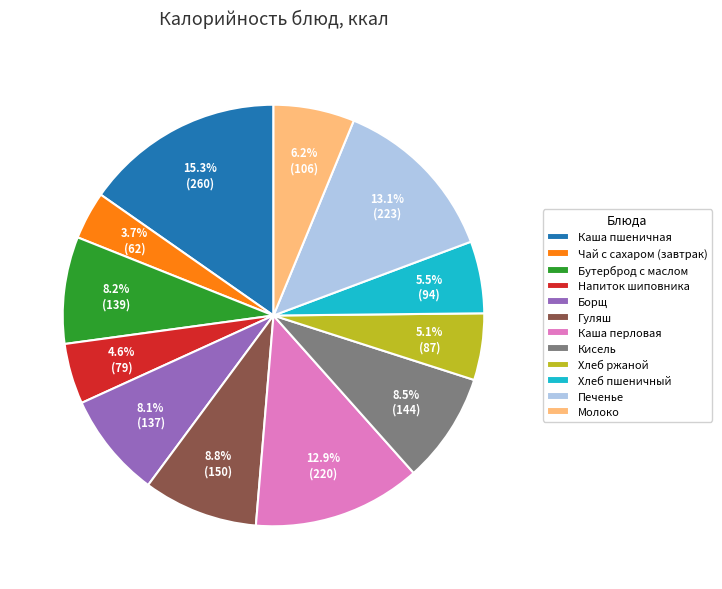

Combined, do Каша перловая and Бутерброд с маслом account for over 50%?

No